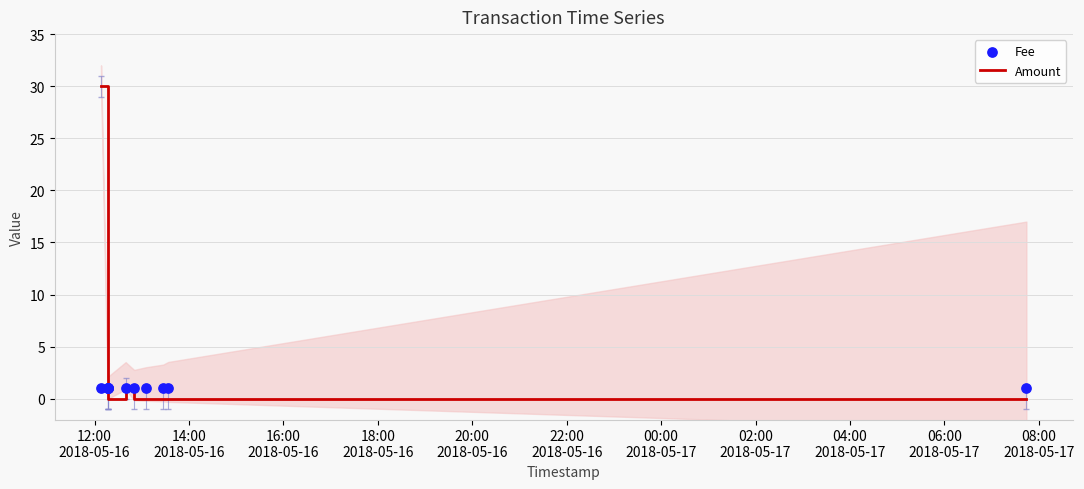

At how many categories does at least one series exceed 28?

1